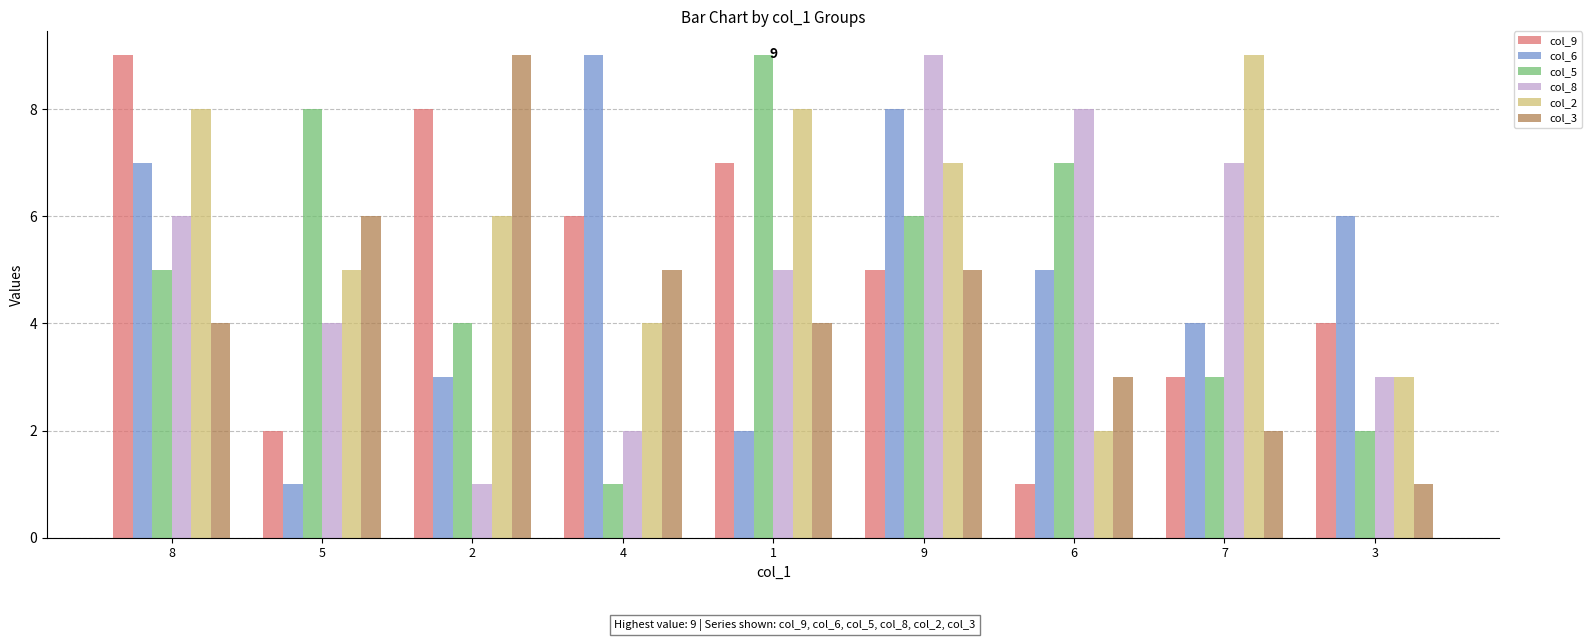

What is the smallest value displayed?

1